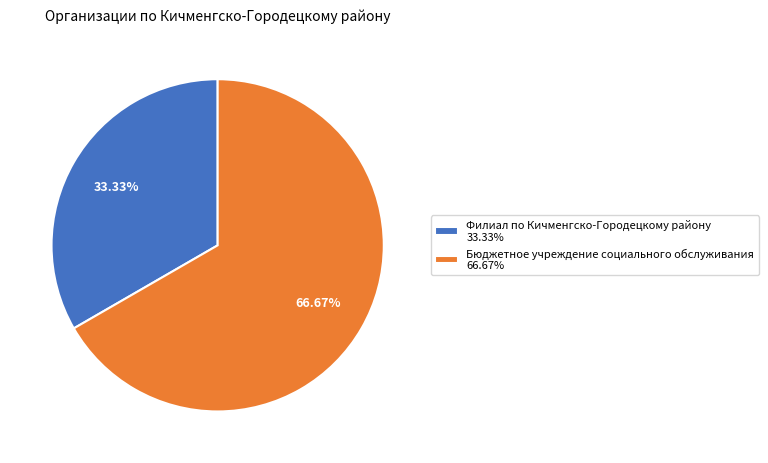

Does any single category account for the majority?

Yes